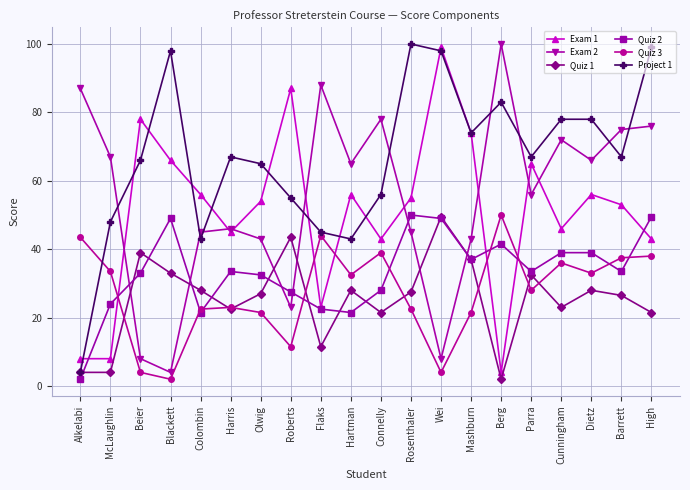

Is this an area chart (filled region under the line)?

No